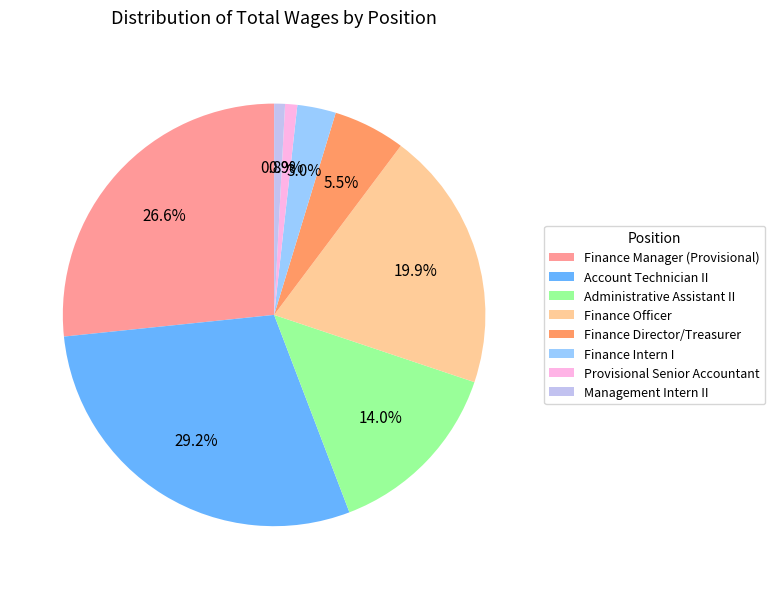

Does Account Technician II represent more than half of the total?

No